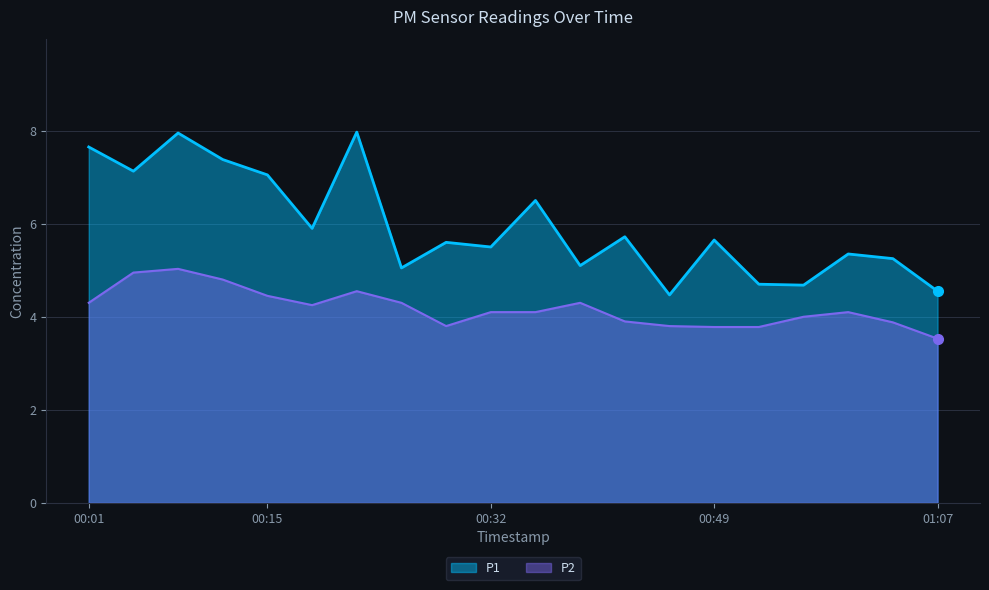

Which category has the highest value across all series?

00:22